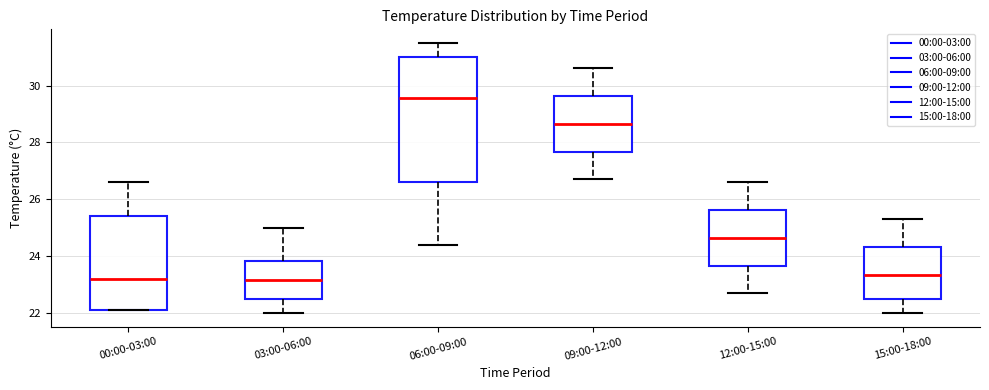

Where does the median line of the box for 15:00-18:00 sit on the y-axis? The values are not printed on the chart, so give them approximately, as read against the axis.

23.4